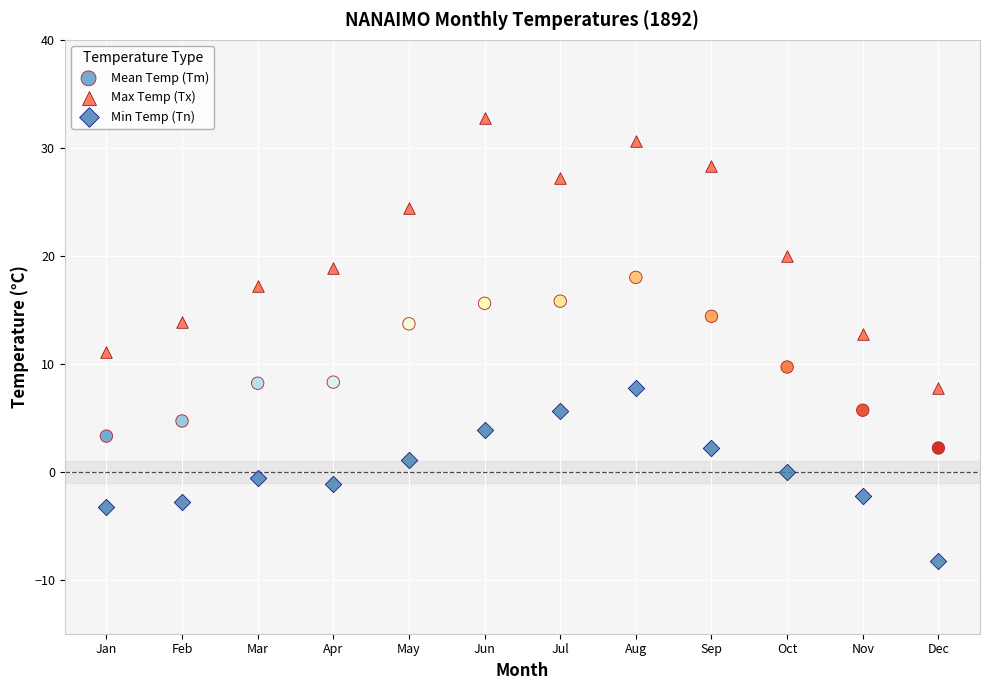

Which series contains the lowest Y value?

Min Temp (Tn)